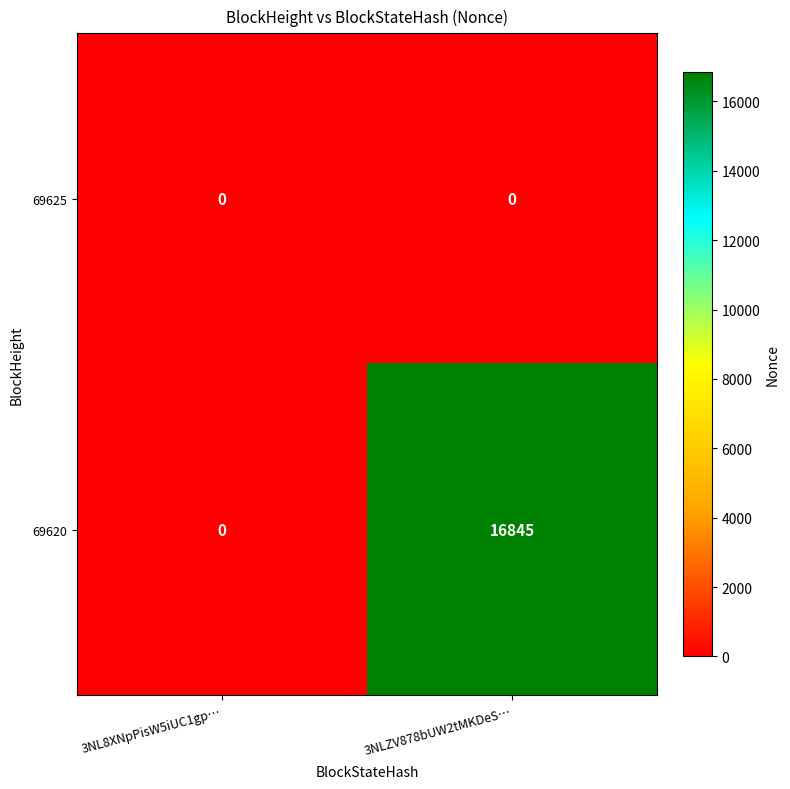

Between 3NL8XNpPisW5iUC1gp… and 3NLZV878bUW2tMKDeS…, which series saw the biggest shift?

69620